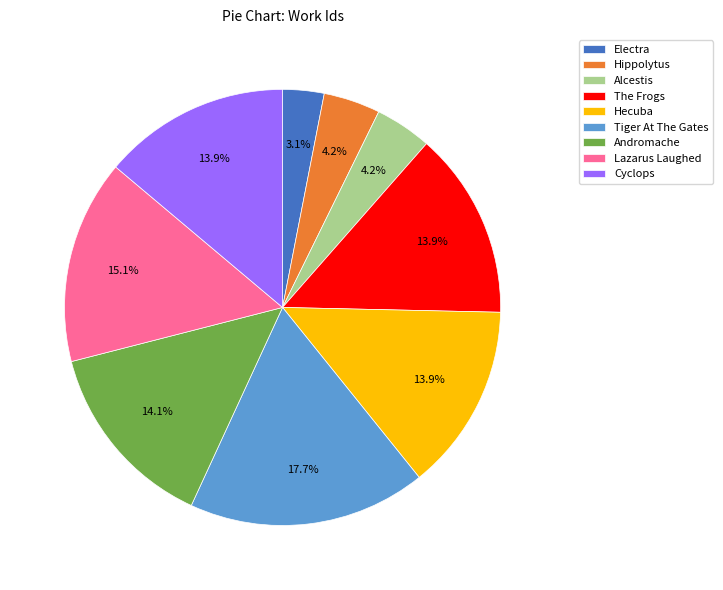

To the nearest percent, what portion does The Frogs represent?

14%